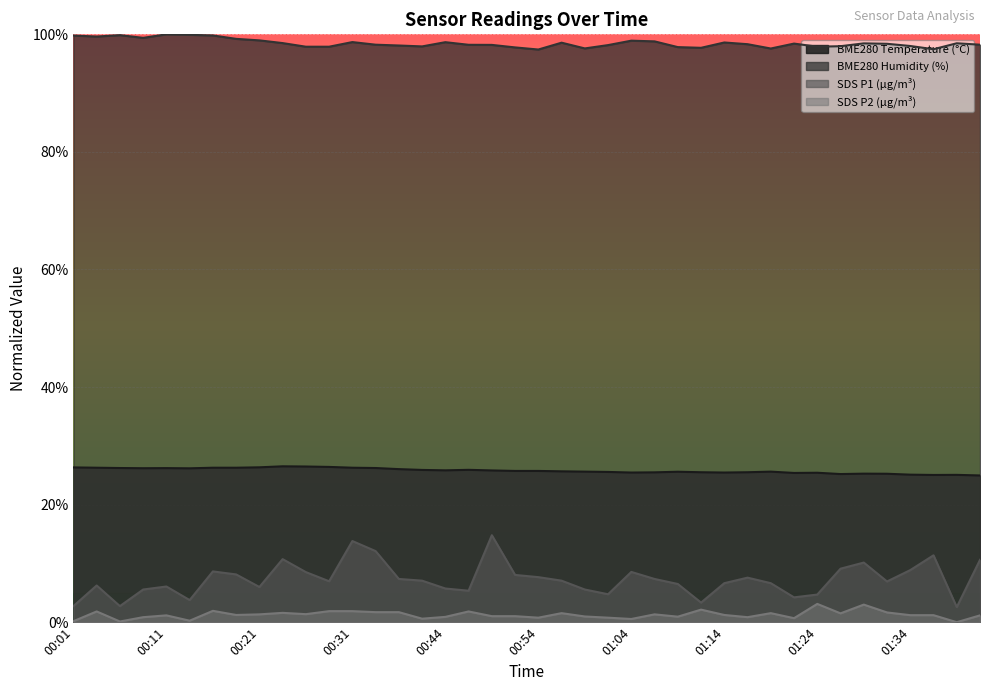

What is the greatest value displayed?

100.0